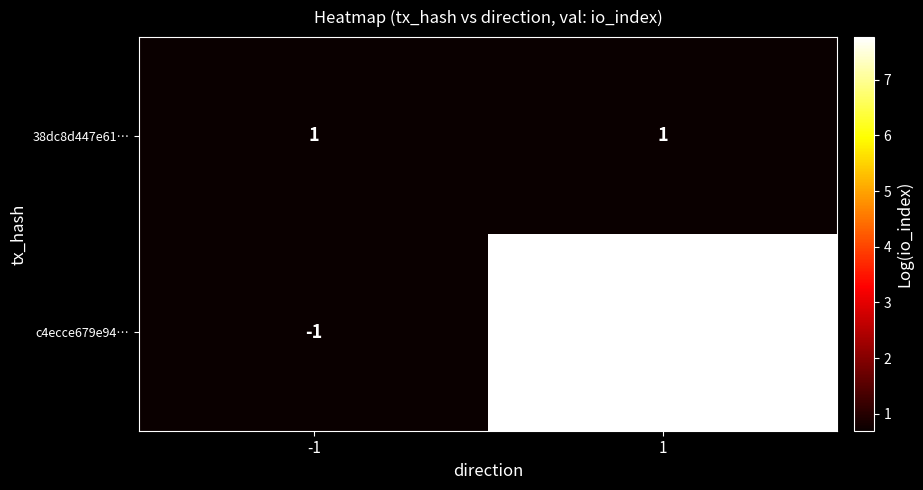

What is the difference between the maximum and minimum values in the c4ecce679e94… series?

2361